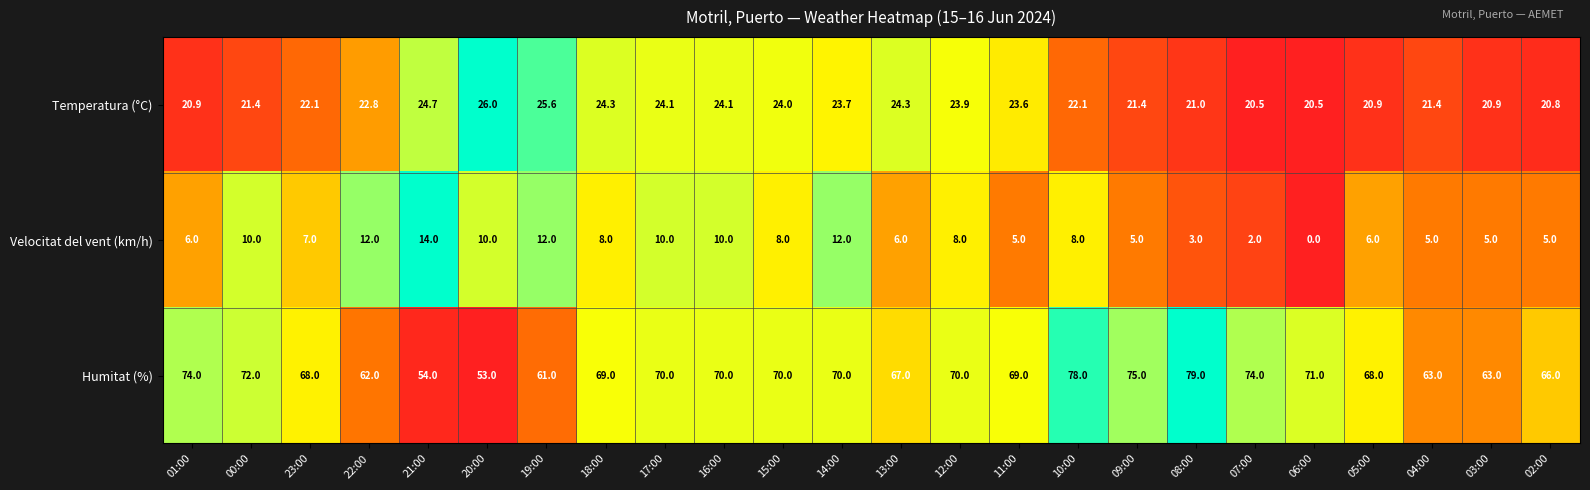

Rank the series at 16:00 from highest to lowest value.

Humitat (%), Temperatura (°C), Velocitat del vent (km/h)